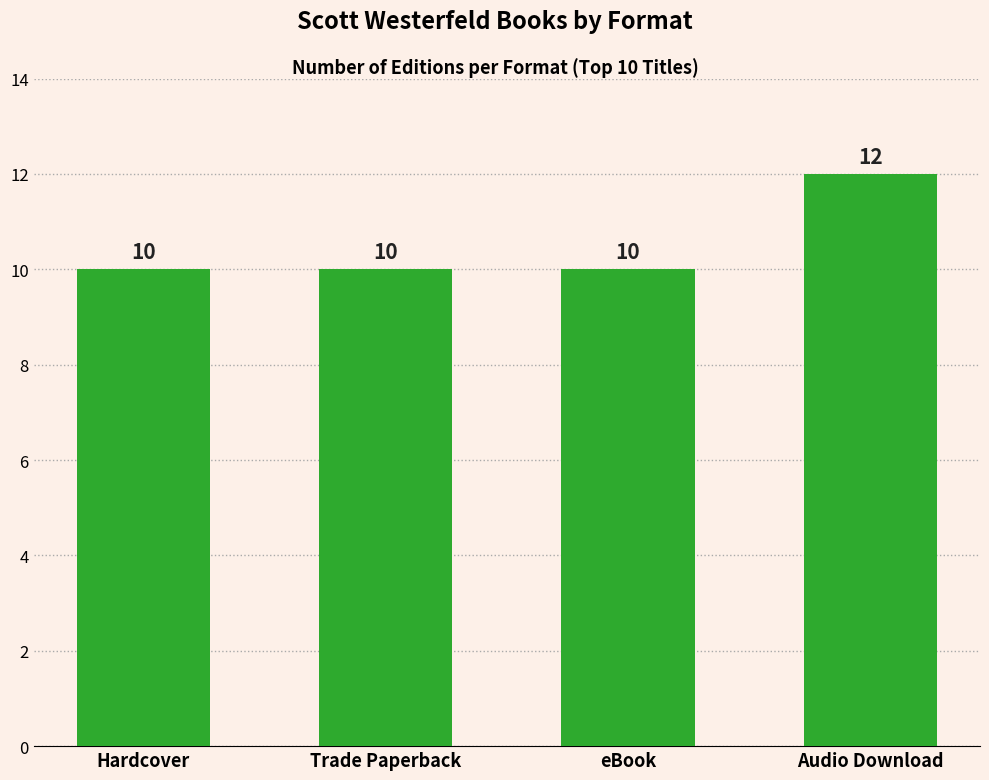

What position from the left is eBook?

3